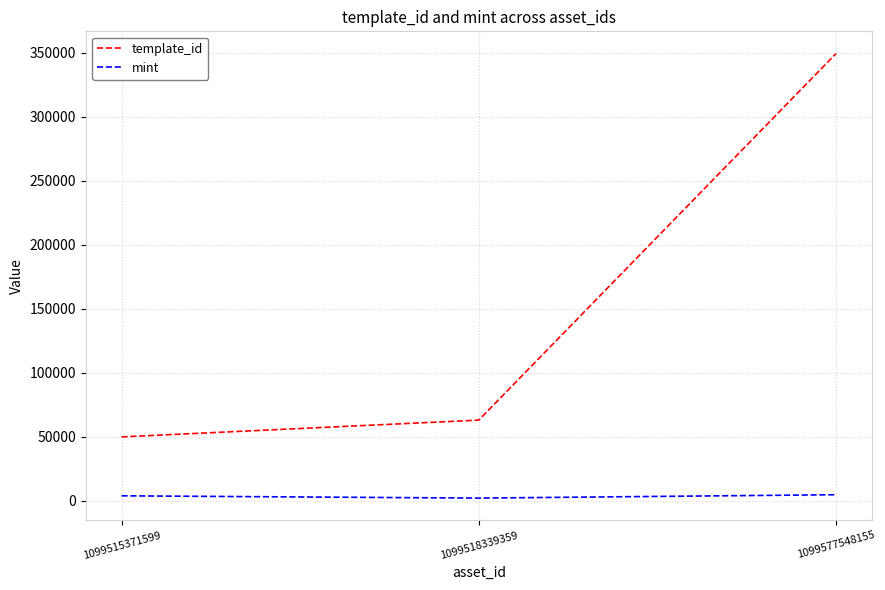

Which series changed the most between 1099518339359 and 1099577548155?

template_id